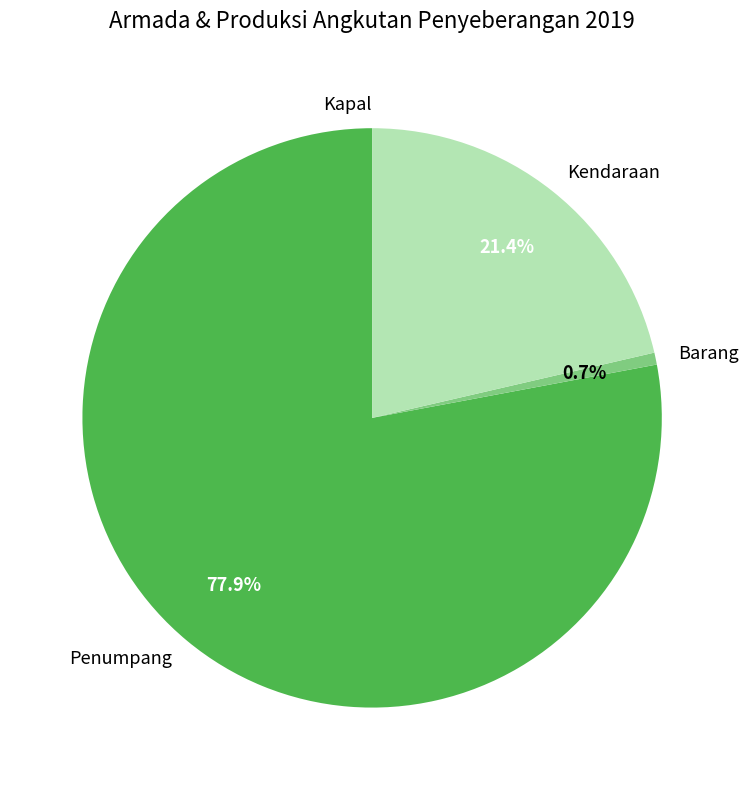

Which has a higher value, Kendaraan or Penumpang?

Penumpang